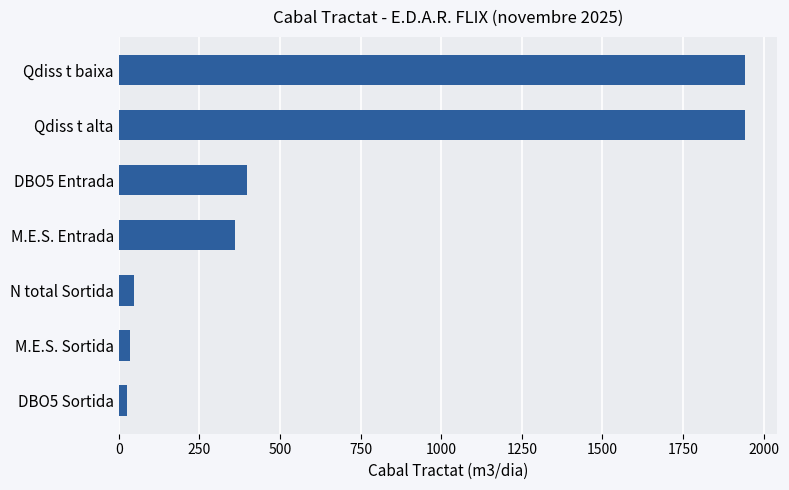

Is it true that the value at M.E.S. Entrada is 362?

True